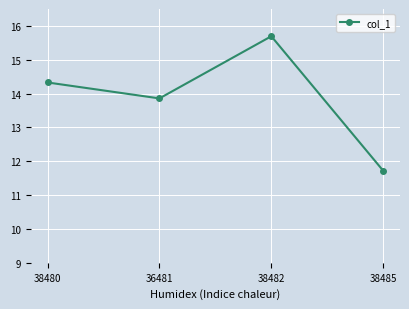

Is this an area chart (filled region under the line)?

No